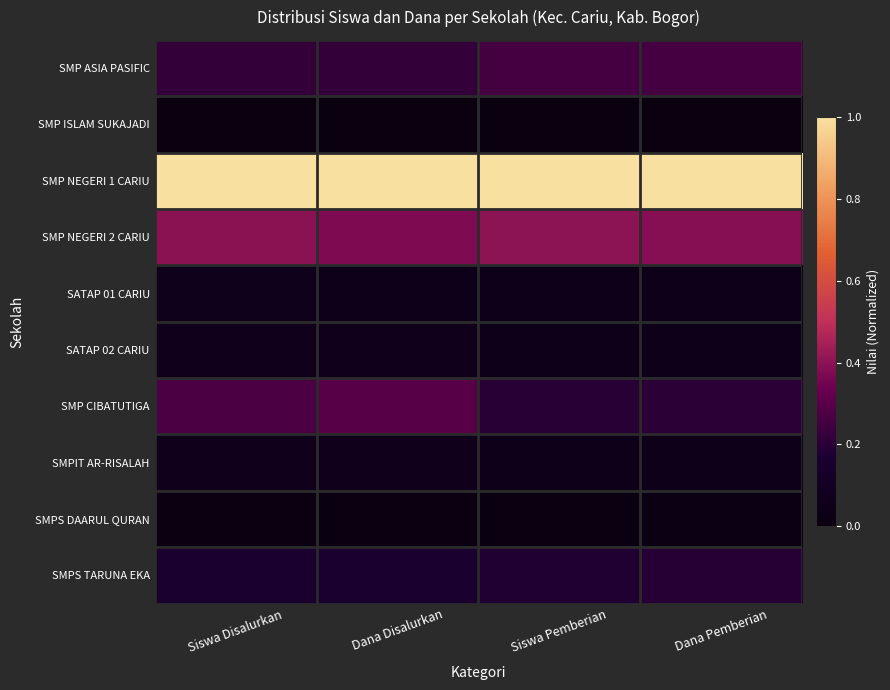

Which has a higher value, Dana Disalurkan or Siswa Pemberian?

Siswa Pemberian